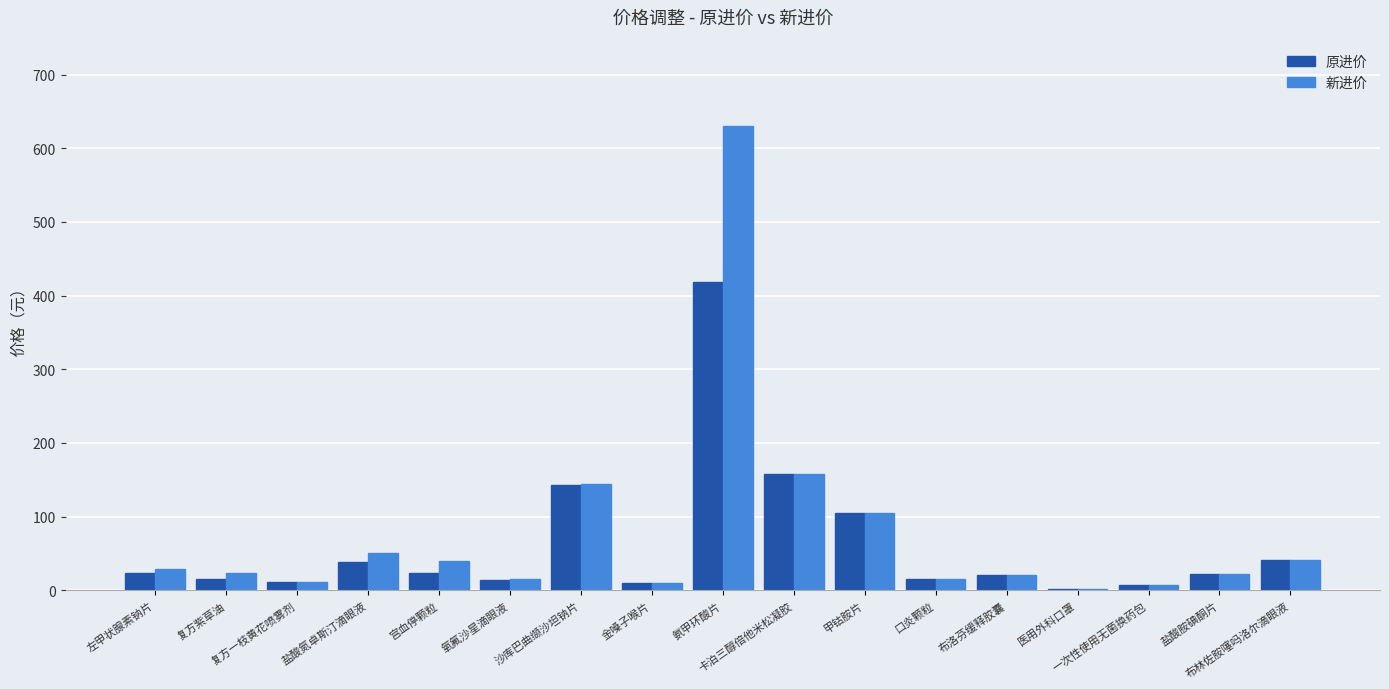

Are the bars horizontal?

No